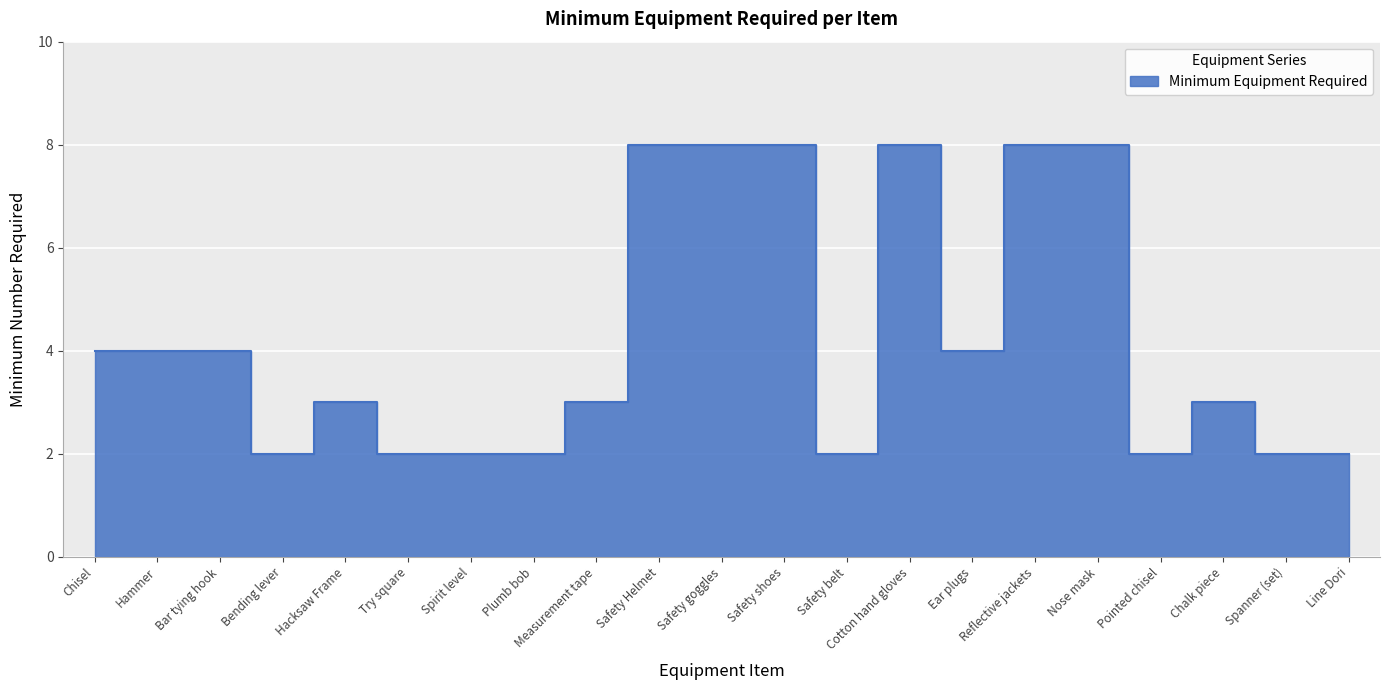

How many values are below 3?

8